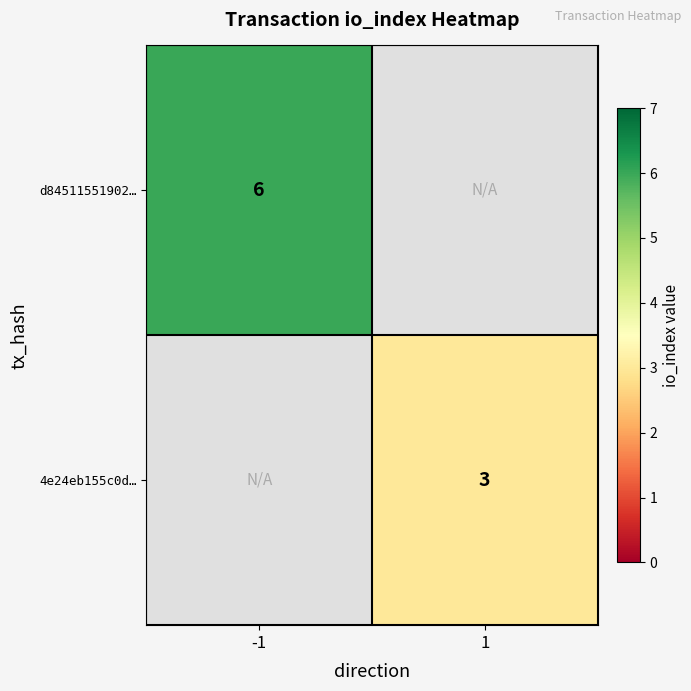

What is the greatest value displayed?

6.0